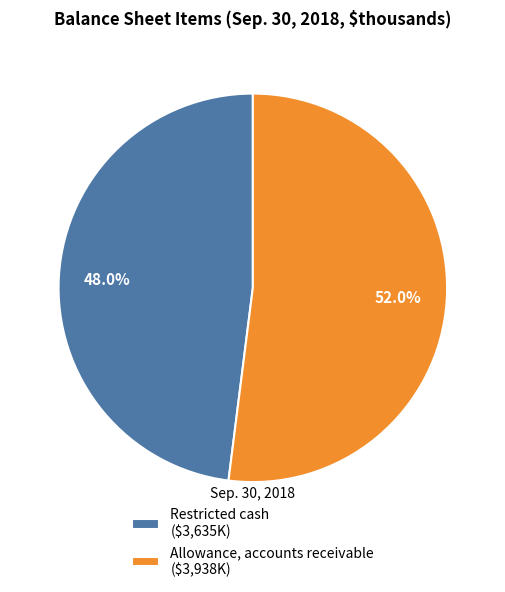

Rank the categories by value from lowest to highest.

Restricted cash, Allowance, accounts receivable